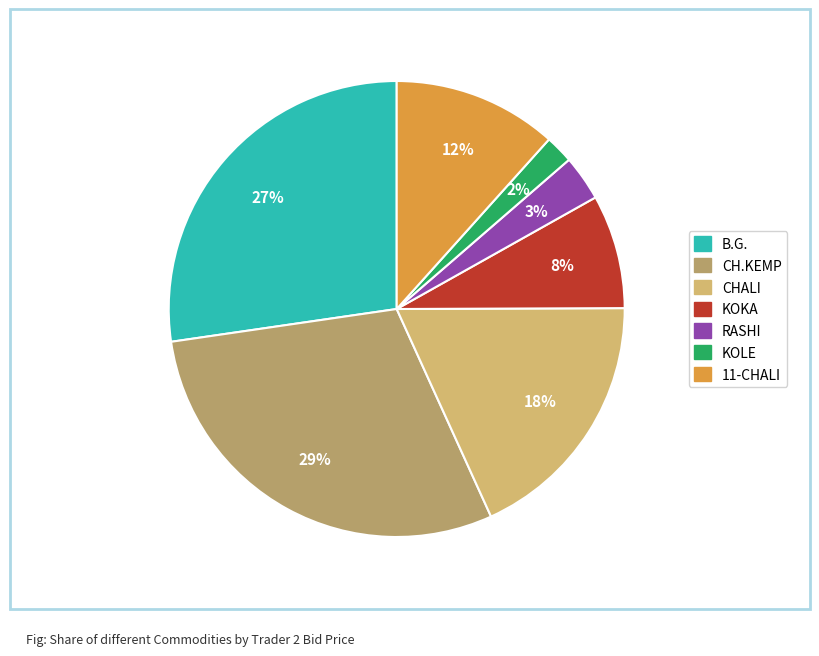

Is the sum of RASHI and 11-CHALI greater than half?

No